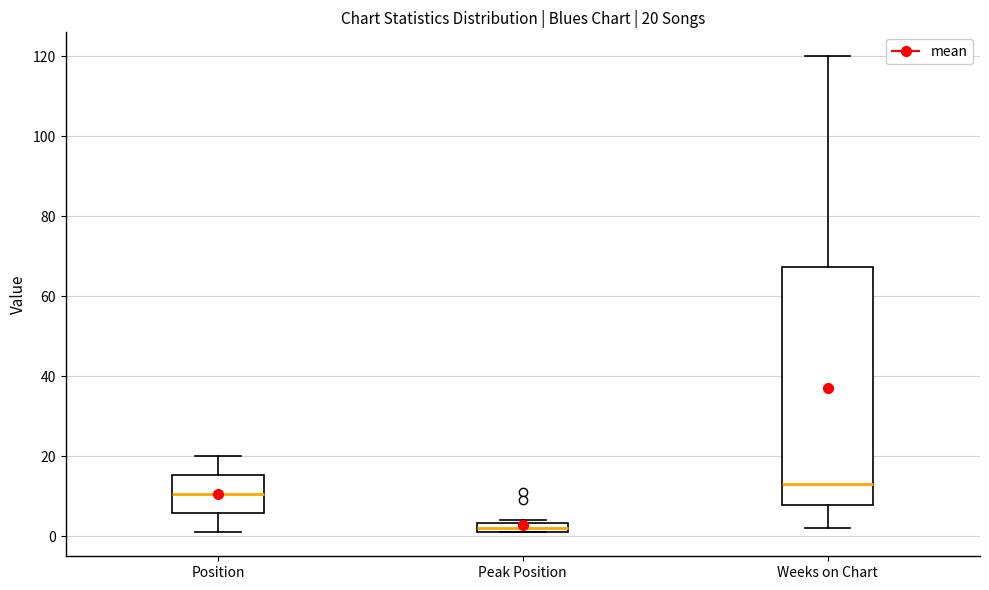

Which box's median line is the highest?

Weeks on Chart